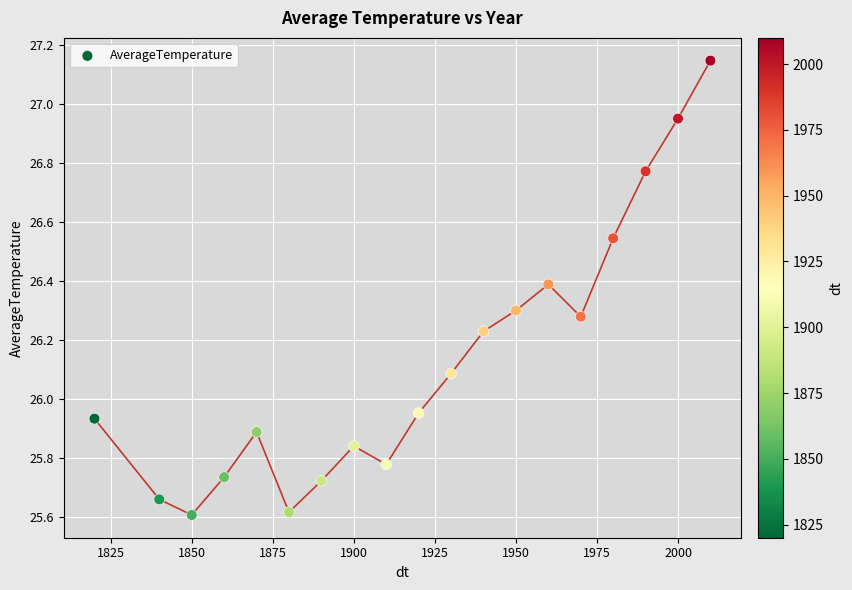

What is the range of X values (max minus min)?

190.0